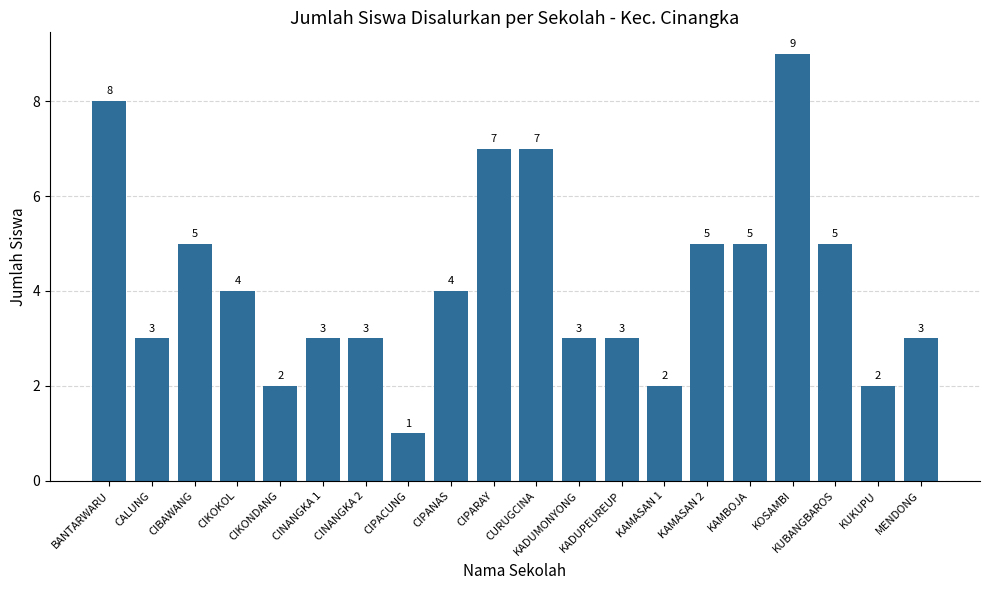

Does the chart contain stacked bars?

No